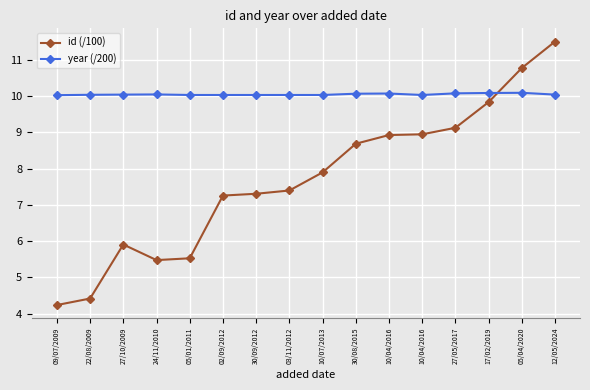

How many lines are shown in the chart?

2